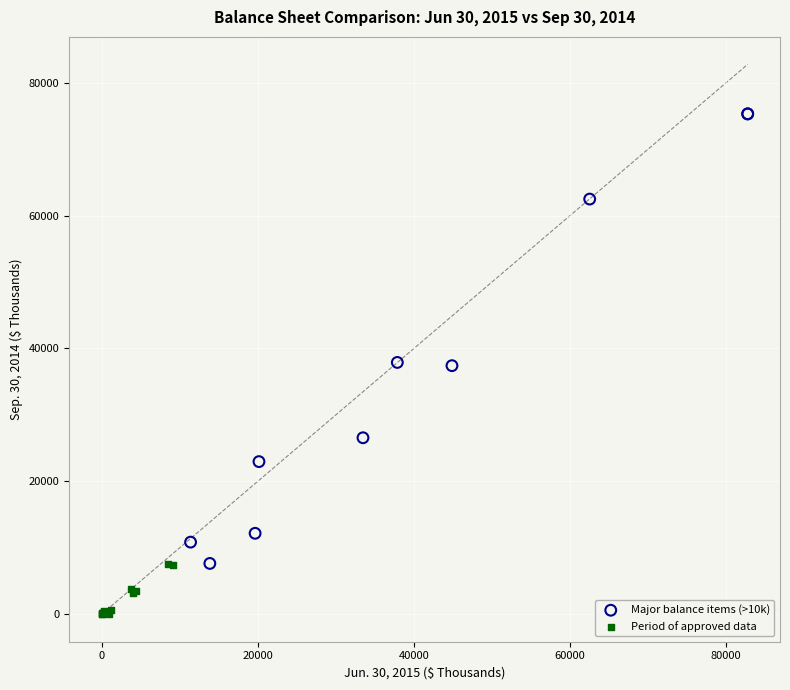

What are all the series names shown in the legend?

Major balance items (>10k), Period of approved data